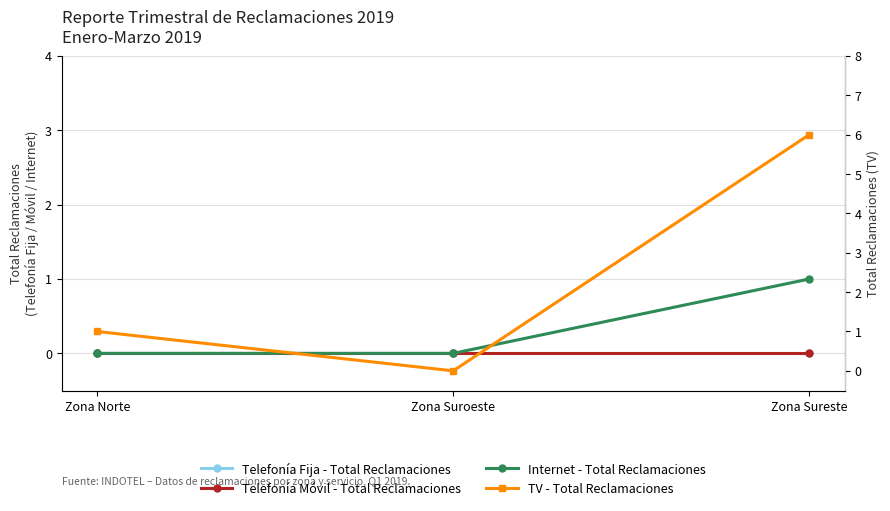

Is it true that Internet - Total Reclamaciones equals 0 at Zona Sureste?

False